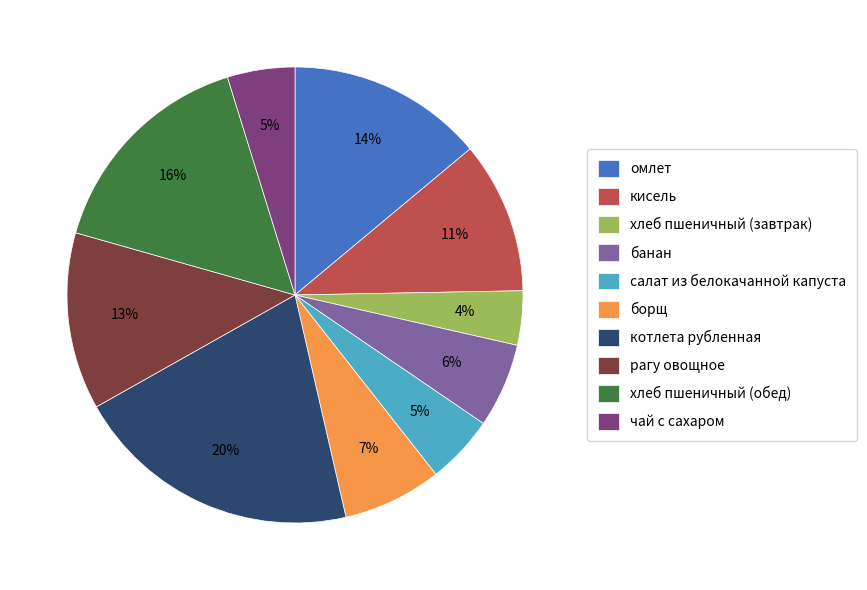

How many segments does this pie chart have?

10